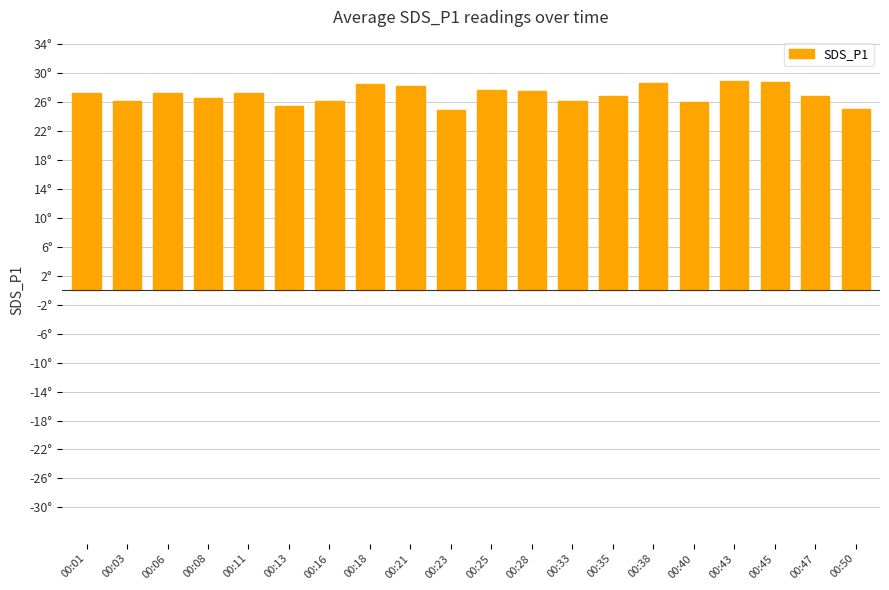

What value does the data have at 00:21?

28.2